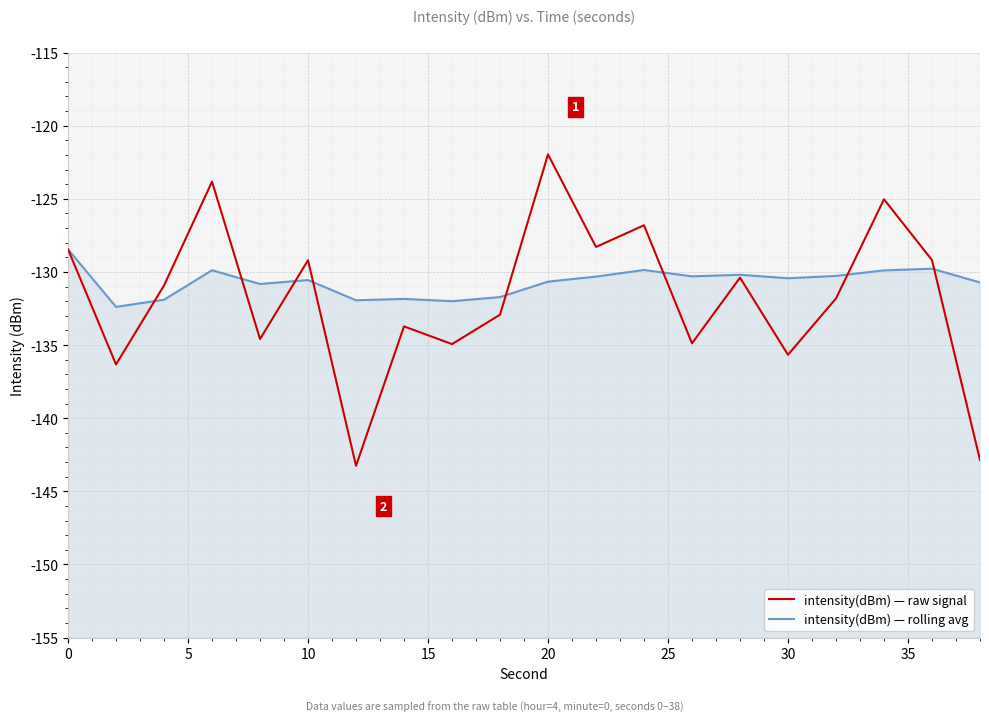

How many series are shown in this chart?

2